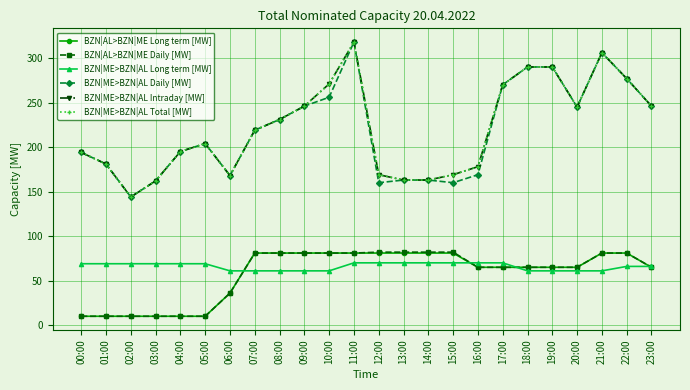

What is the label of the 6th point from the right?

18:00